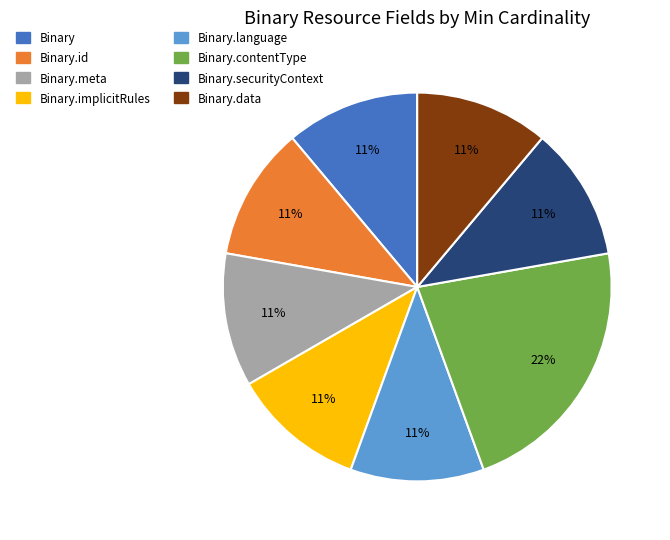

How many segments does this pie chart have?

8